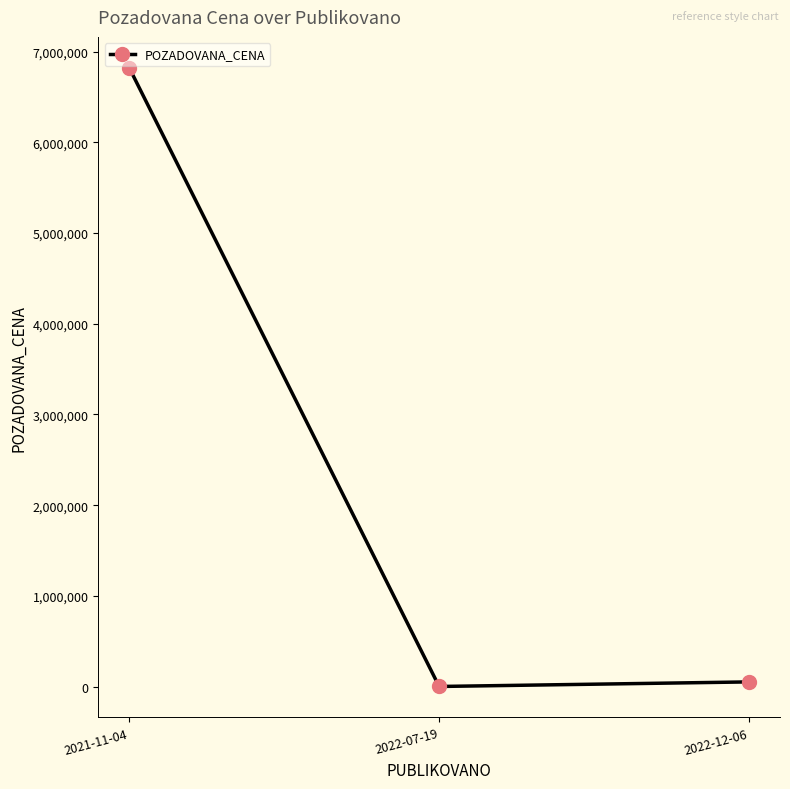

What is the greatest value displayed?

6821000